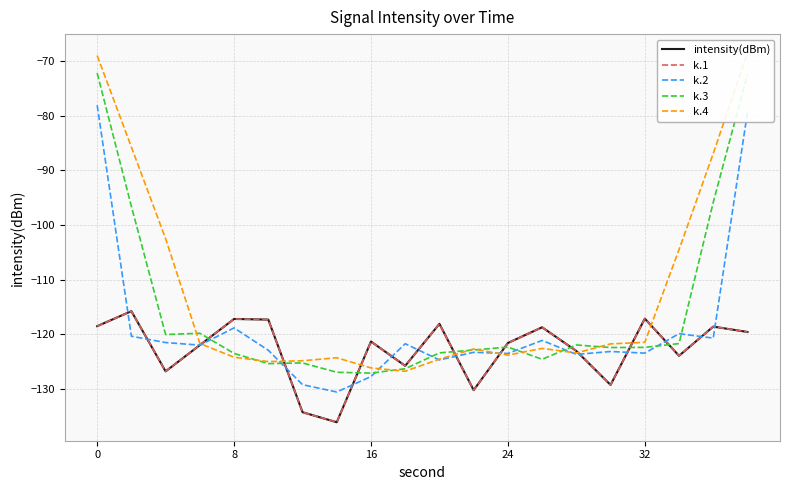

True or false: k.1 and k.2 intersect in this chart.

True